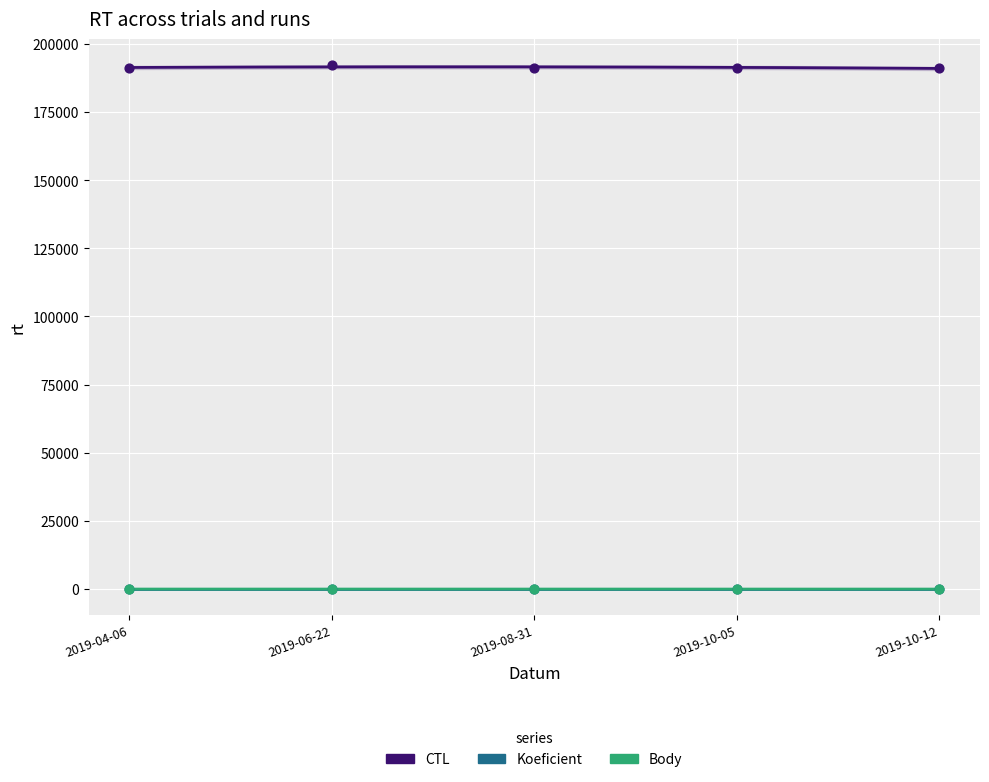

Which series reaches the maximum Y coordinate?

CTL